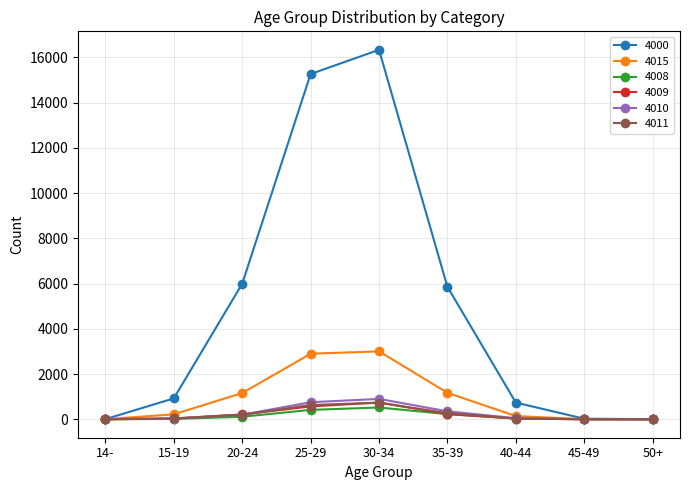

At which label does 4000 reach its peak?

30-34